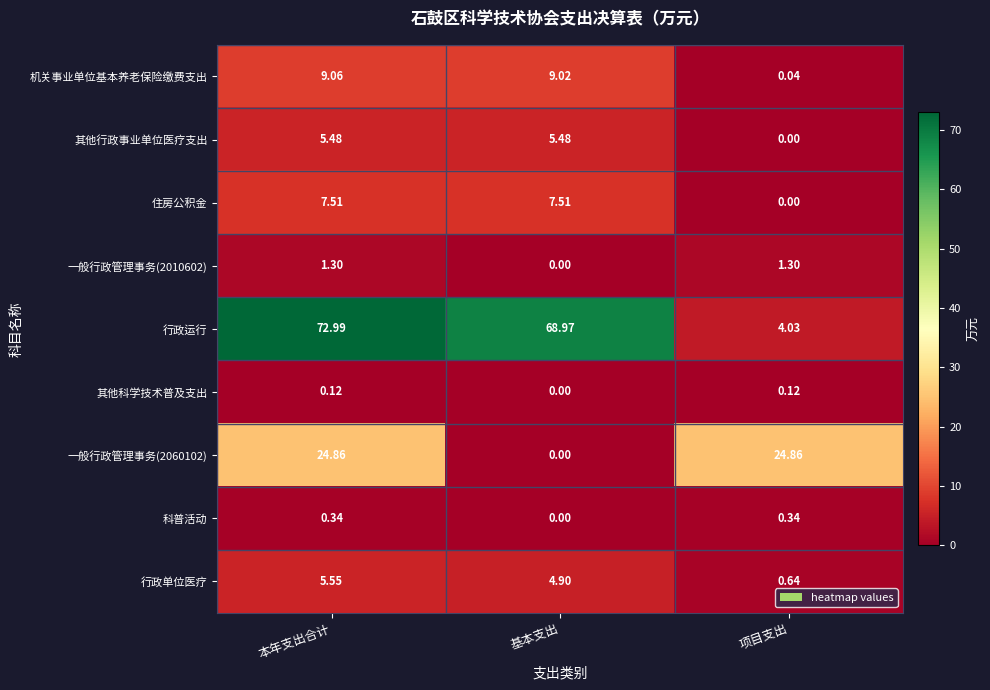

Which series has the largest total across all categories?

行政运行